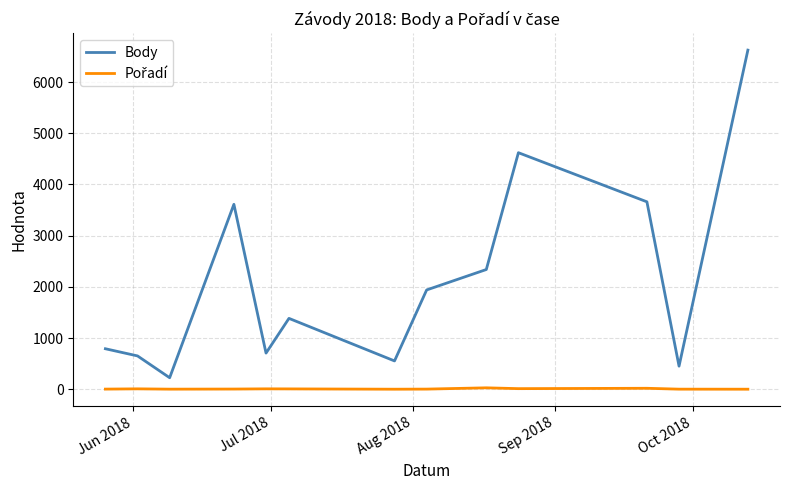

What is the lowest value of the Body series?

226